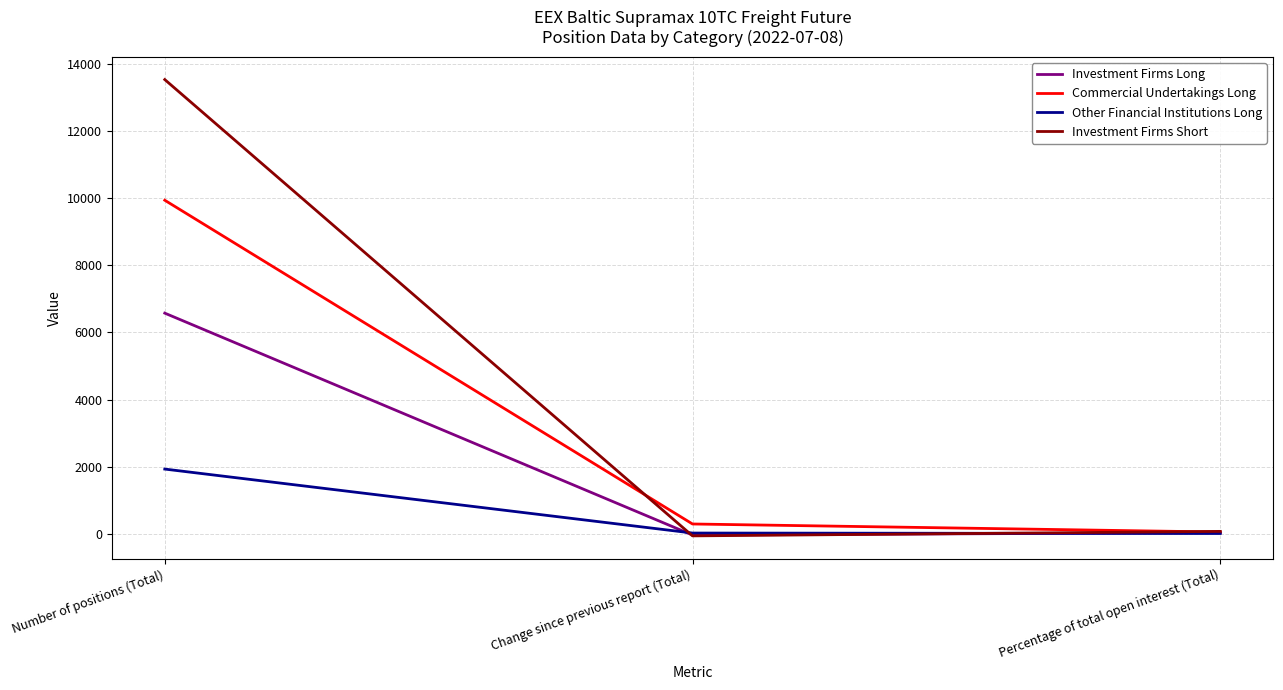

What is the highest value of the Other Financial Institutions Long series?

1929.0